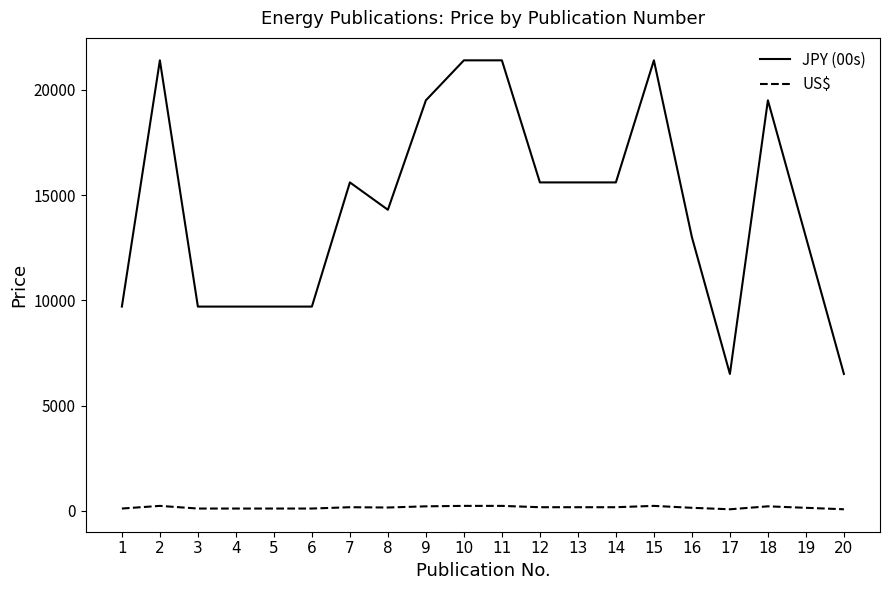

True or false: JPY (00s) and US$ cross at least once.

False